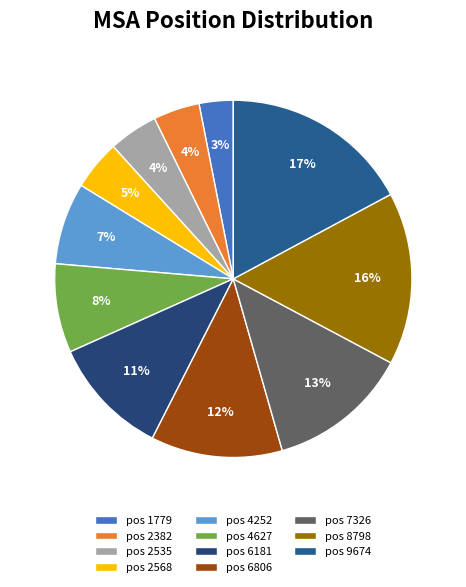

Is there any slice that represents more than half of the pie?

No